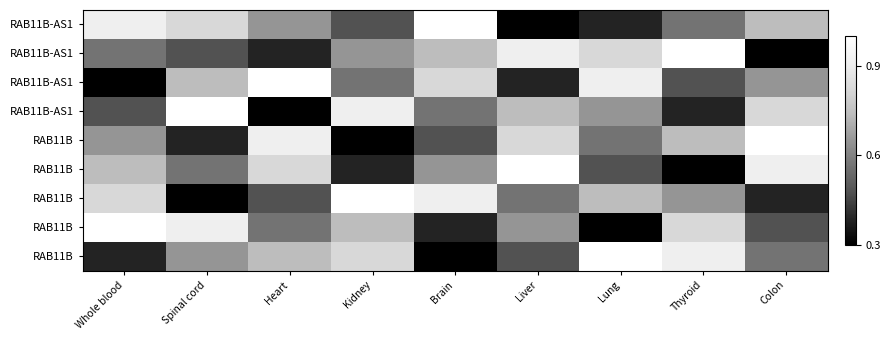

Which has a higher value, Whole blood or Heart?

Whole blood